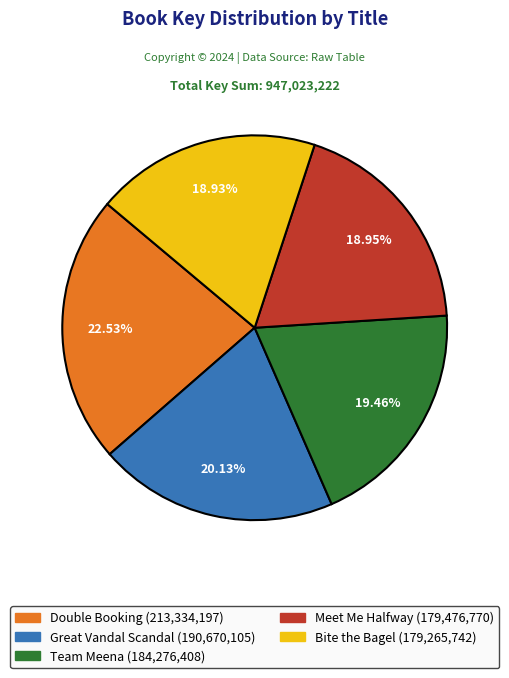

Does Bite the Bagel represent more than half of the total?

No